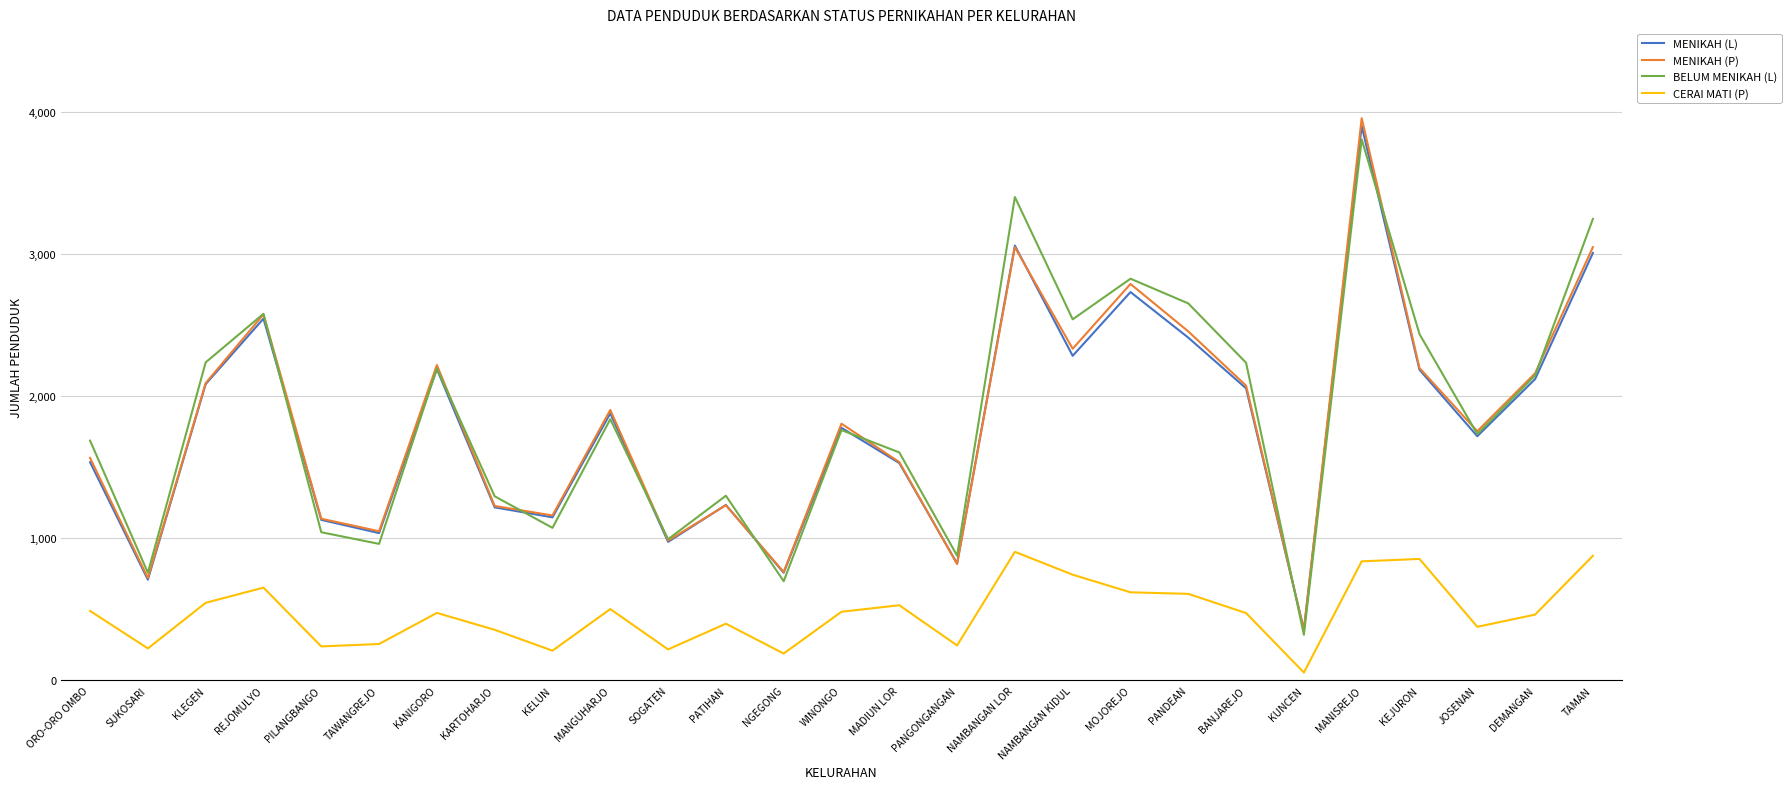

How many interior local valleys does the MENIKAH (L) series have?

9